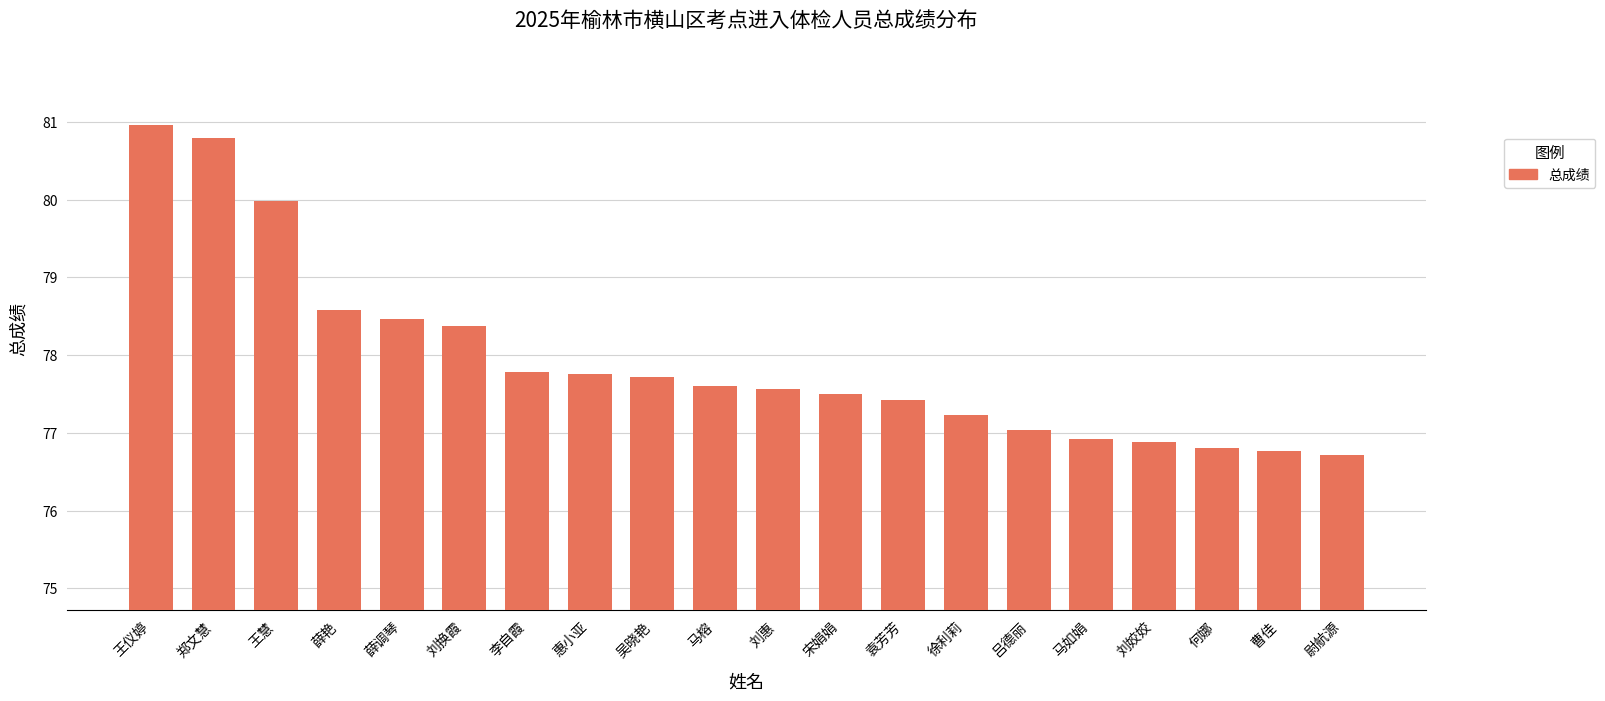

The value at 刘姣姣 is 114.2. True or false?

False